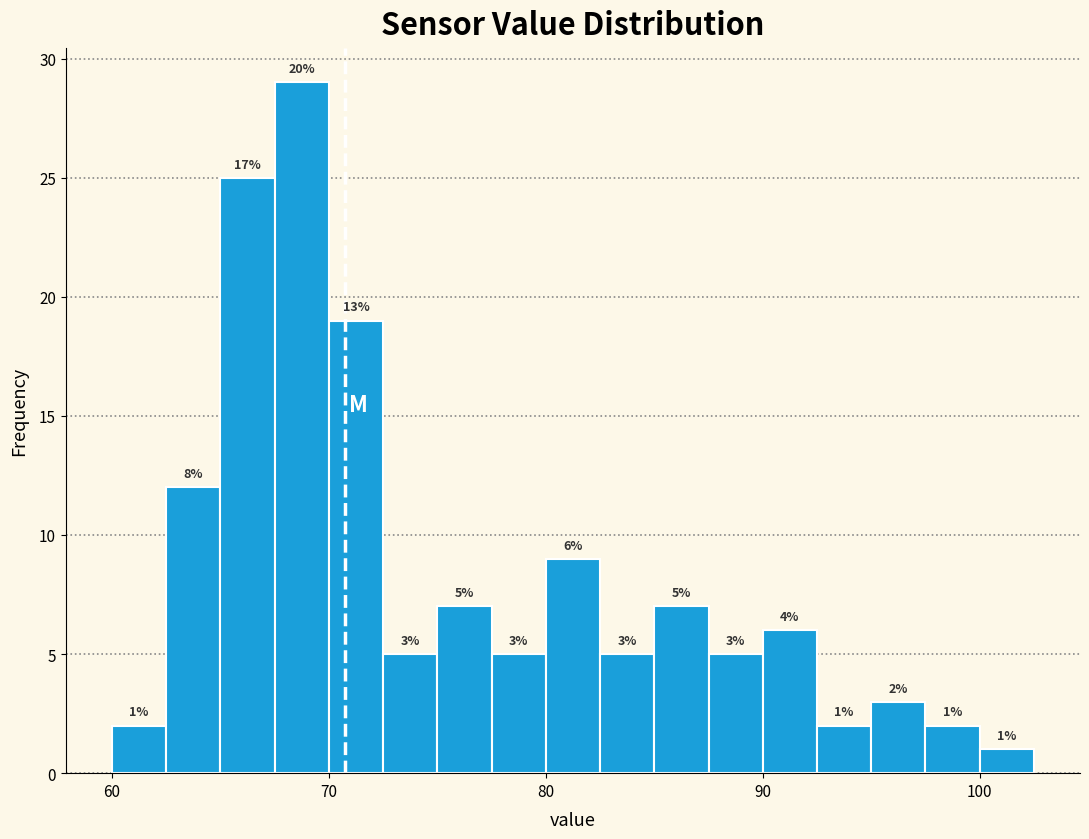

Read against the x-axis, roughly where is the centre of the tallest bar?

69